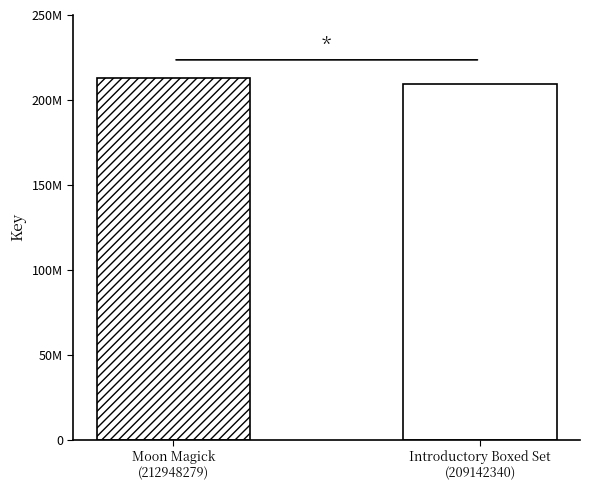

Reading right to left, list all the values displayed in this chart.

Modern Witchcraft Introductory Boxed Set=209142340	Modern Witchcraft Book of Moon Magick=212948279